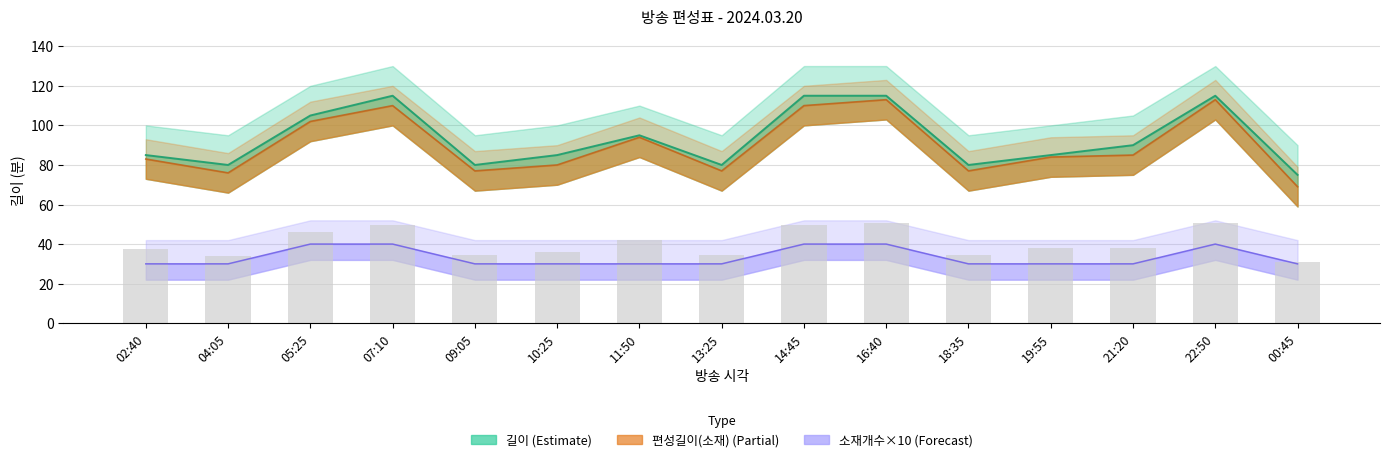

What is the approximate value of 소재개수 at 14:45, to the nearest 10?

40